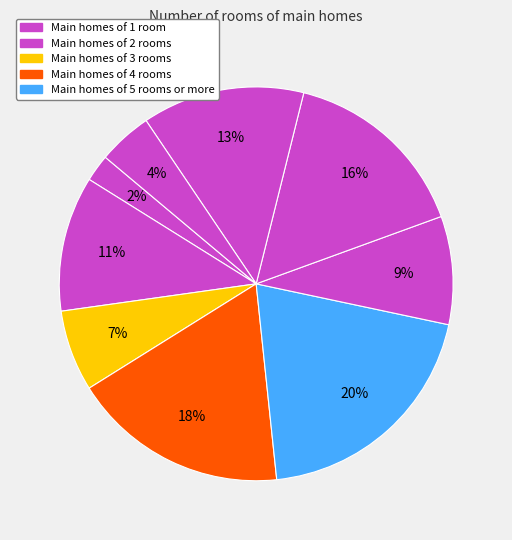

How many segments does this pie chart have?

9